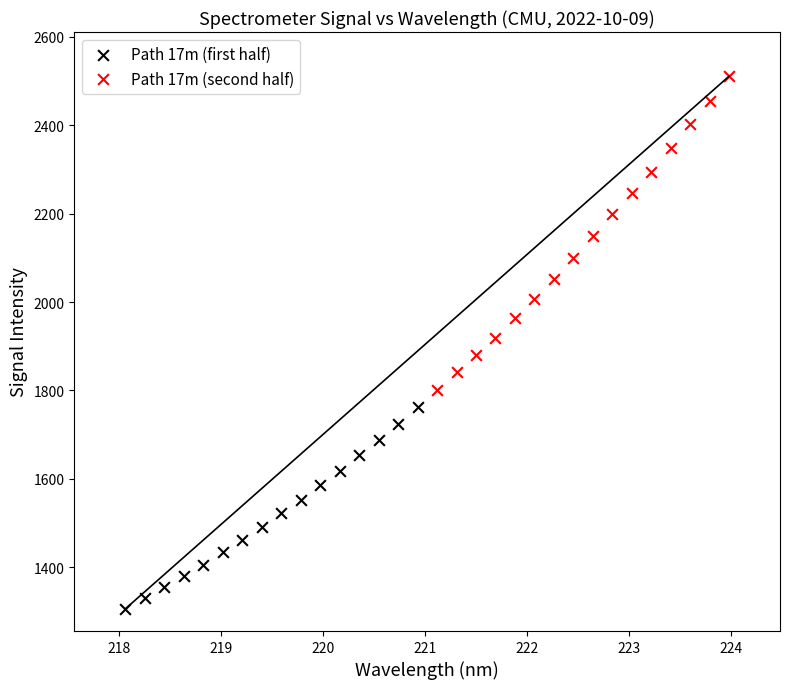

Which series has the largest Y range (max minus min)?

Path 17m (second half)